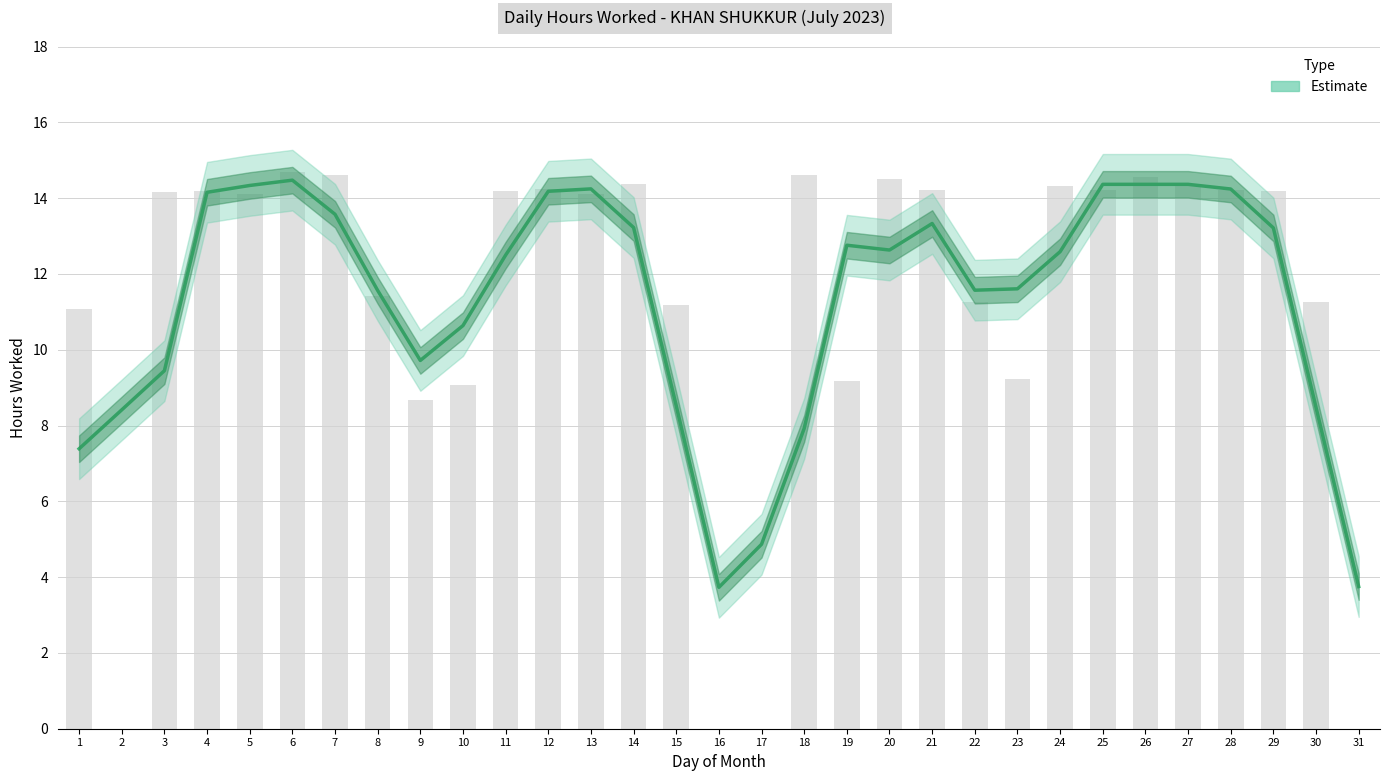

The value at 23 is 4.7. True or false?

False